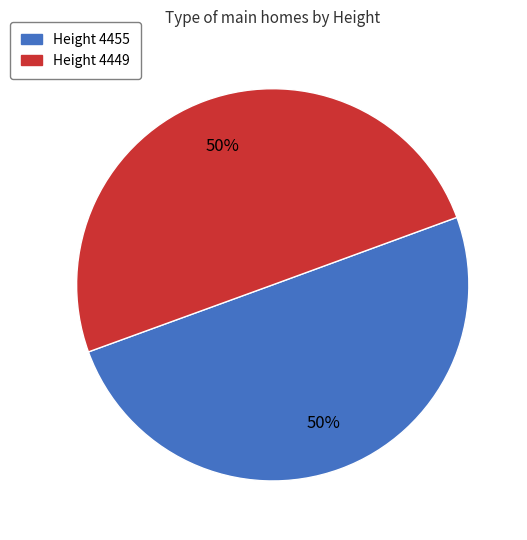

To the nearest percent, what is the average slice percentage?

50%